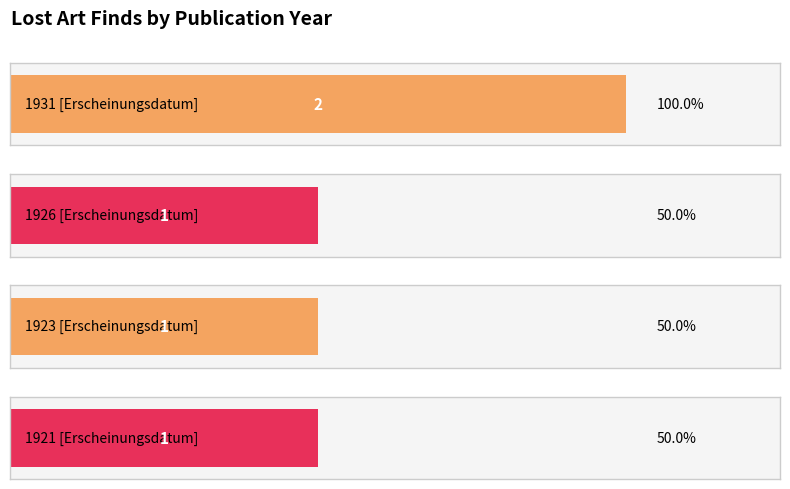

Are the bars grouped side by side (vs. stacked)?

No